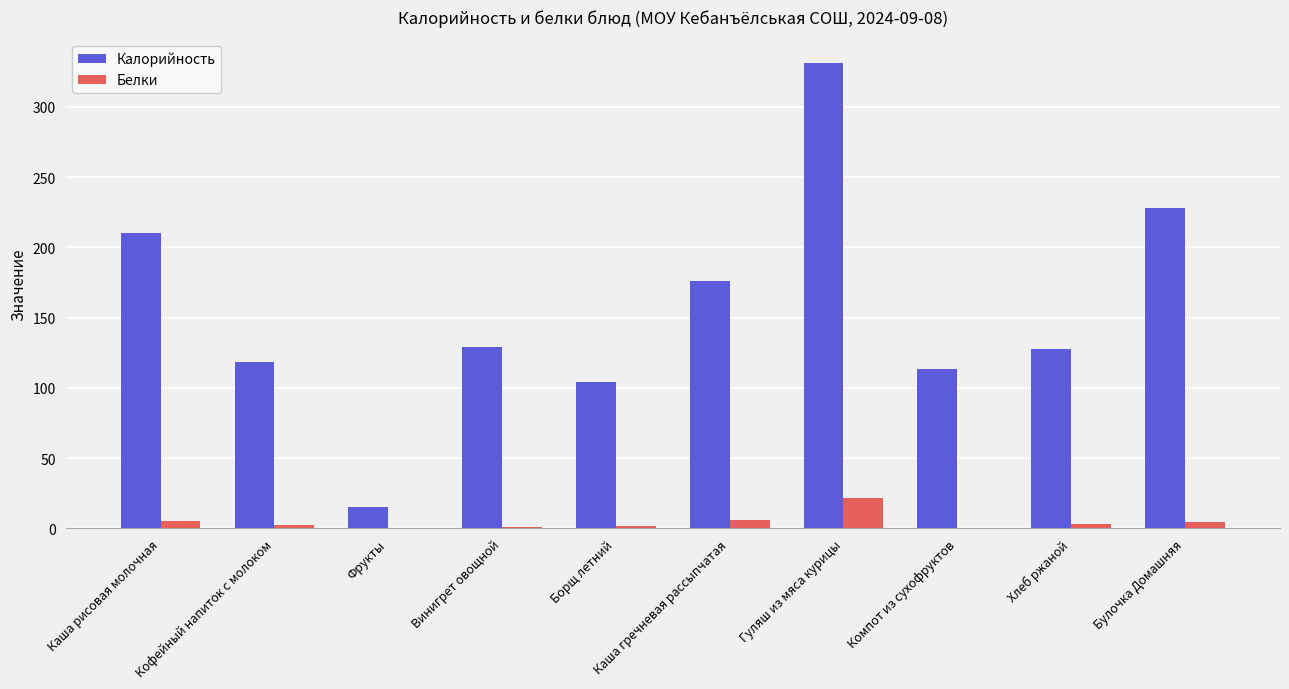

At which category is the sum across all series the highest?

Гуляш из мяса курицы